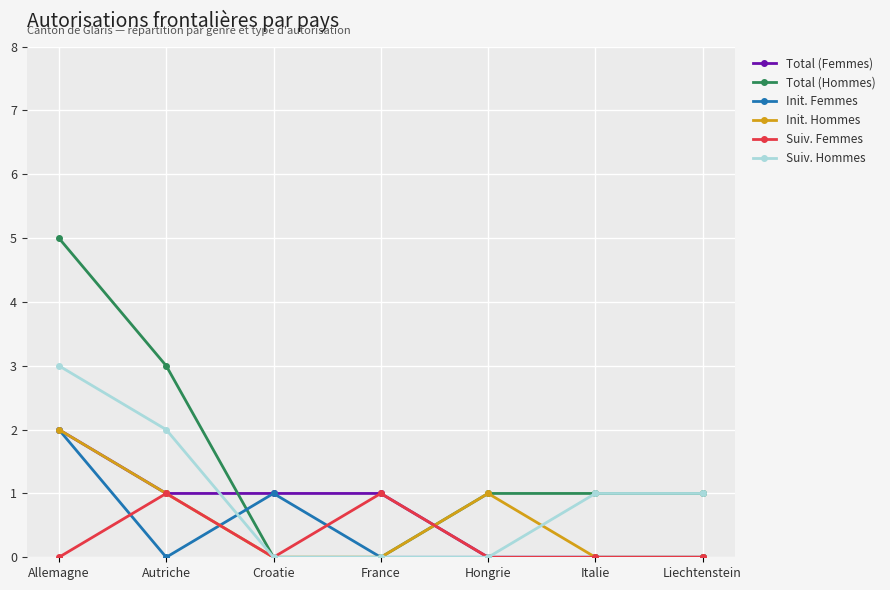

What is the value of the Total (Hommes) point at the 5th from the left?

1